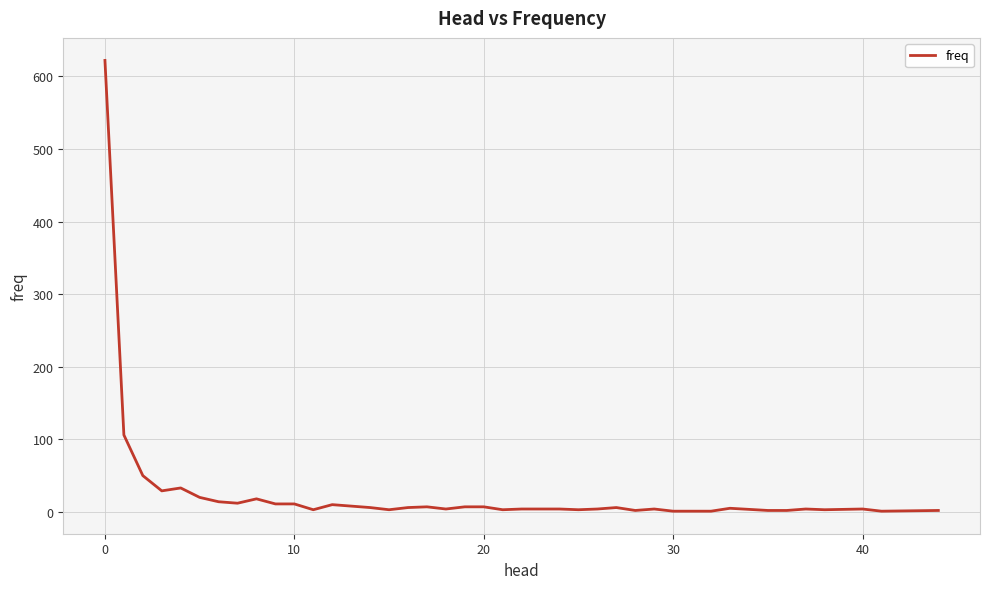

What is the greatest value displayed?

622